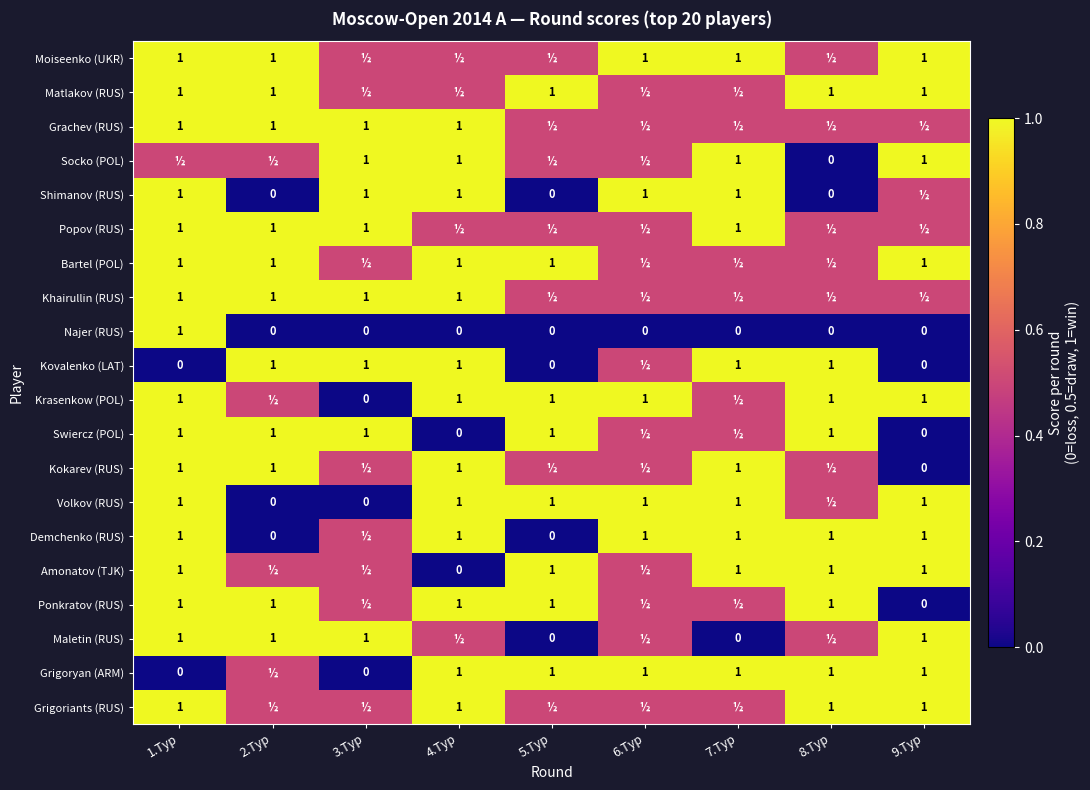

What is the difference between the highest and lowest values at 7.Тур?

1.0